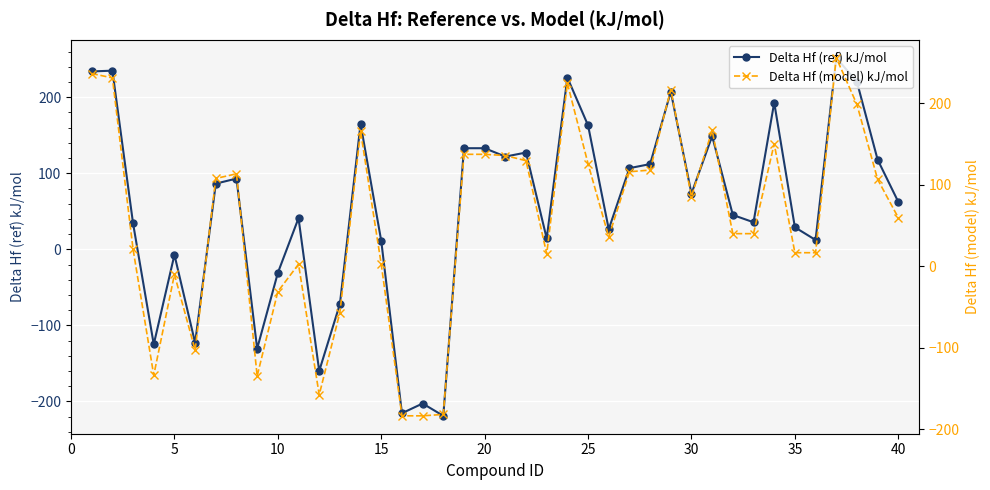

Is it true that Delta Hf (ref) kJ/mol equals 44.8 at 35?

False